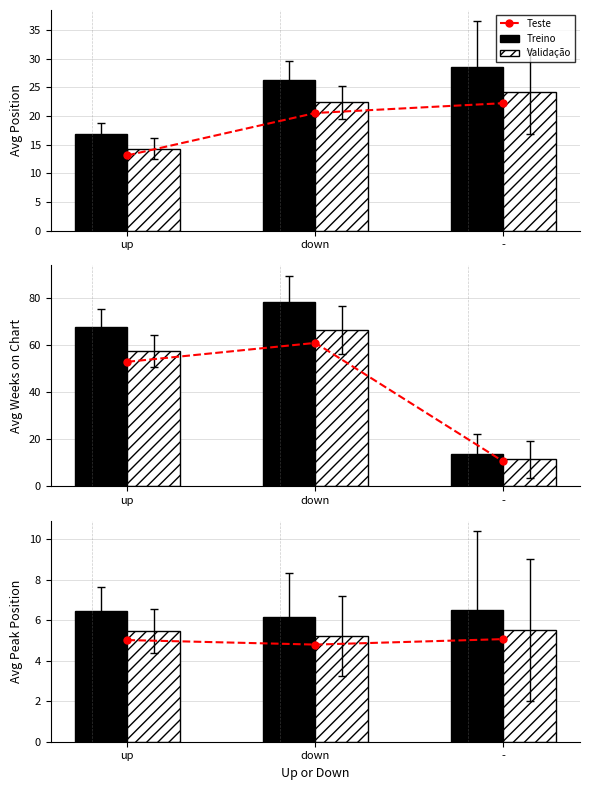

What is the label of the 3rd bar from the left?

-